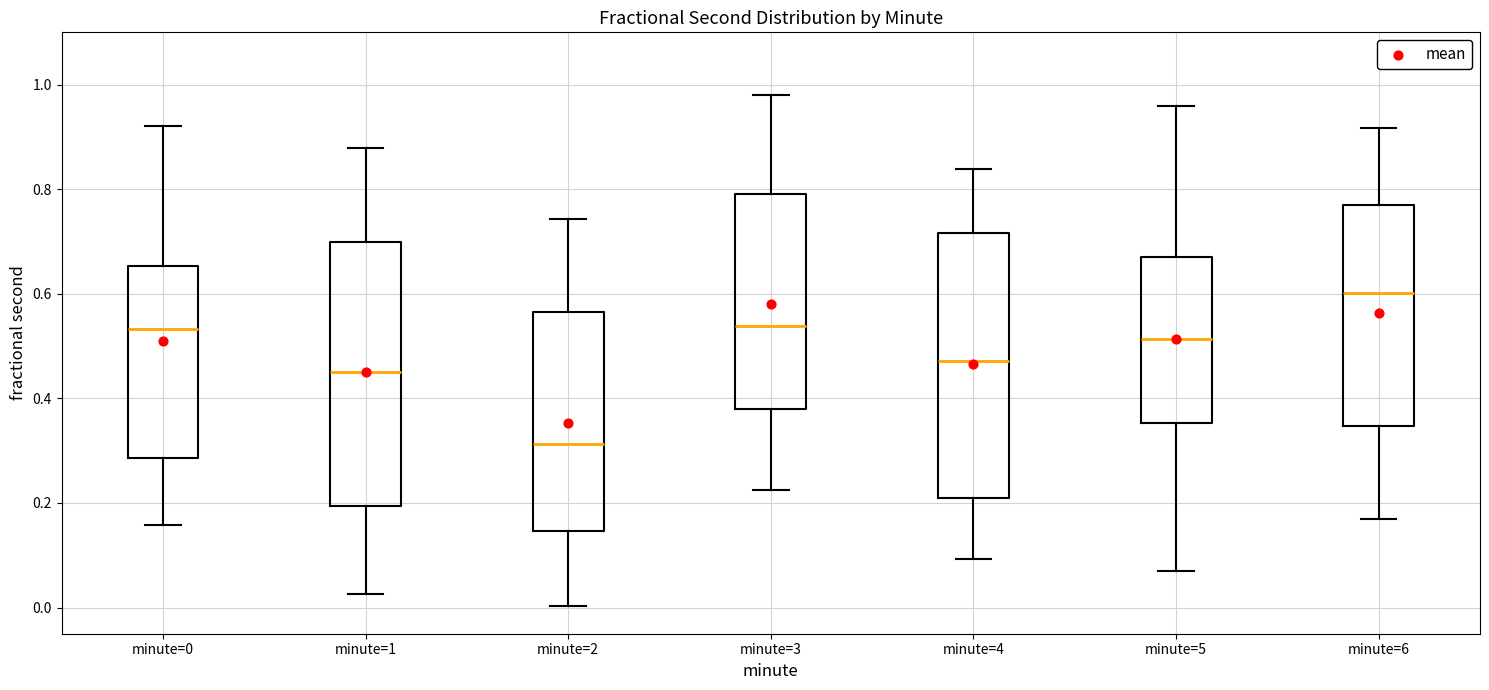

Reading left to right, read every box against the y-axis: the position of its median line, the range the box covers, and the ends of its whiskers. The values are not printed on the chart, so give them approximately, as read against the axis.

minute=0: median 0.54, box 0.28 to 0.66, whiskers 0.16 to 0.92
minute=1: median 0.46, box 0.20 to 0.70, whiskers 0.02 to 0.88
minute=2: median 0.32, box 0.14 to 0.56, whiskers 0.00 to 0.74
minute=3: median 0.54, box 0.38 to 0.80, whiskers 0.22 to 0.98
minute=4: median 0.48, box 0.20 to 0.72, whiskers 0.10 to 0.84
minute=5: median 0.52, box 0.36 to 0.68, whiskers 0.06 to 0.96
minute=6: median 0.60, box 0.34 to 0.78, whiskers 0.16 to 0.92